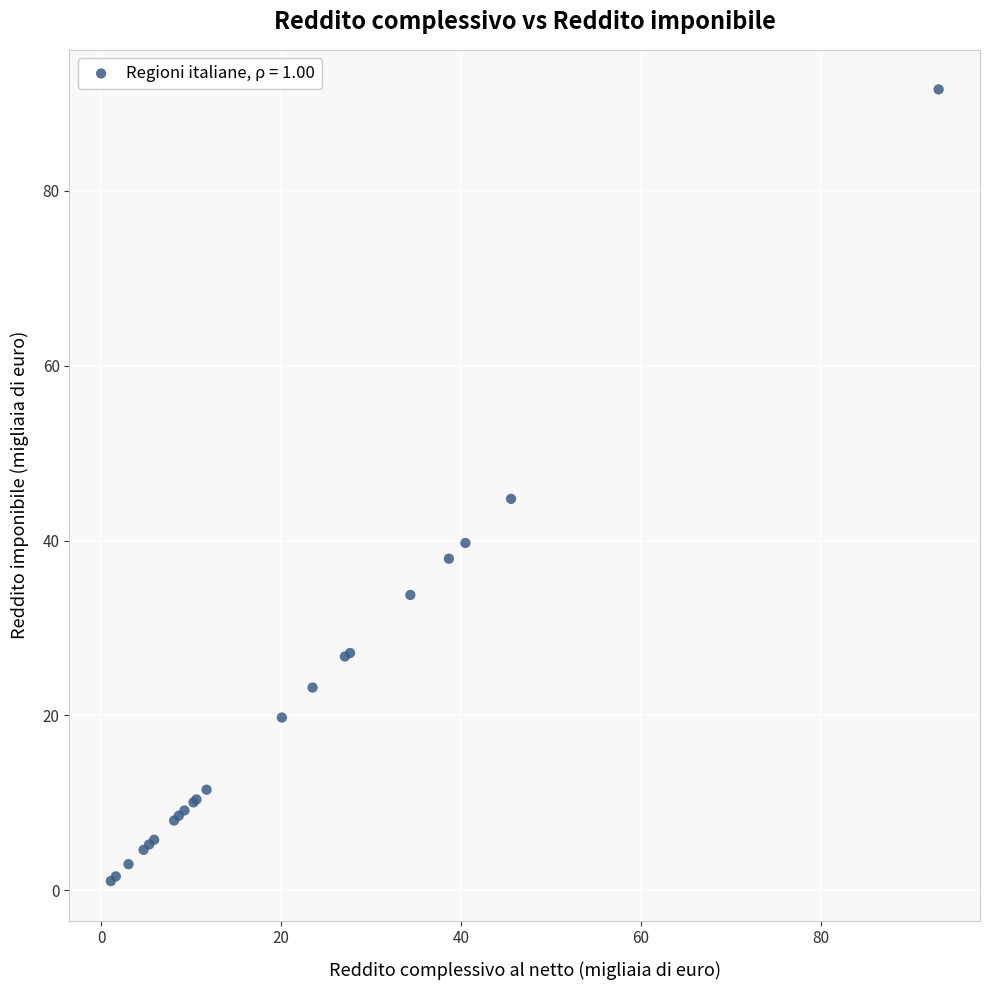

What Y value in the scatter plot is closest to 46?

44.8